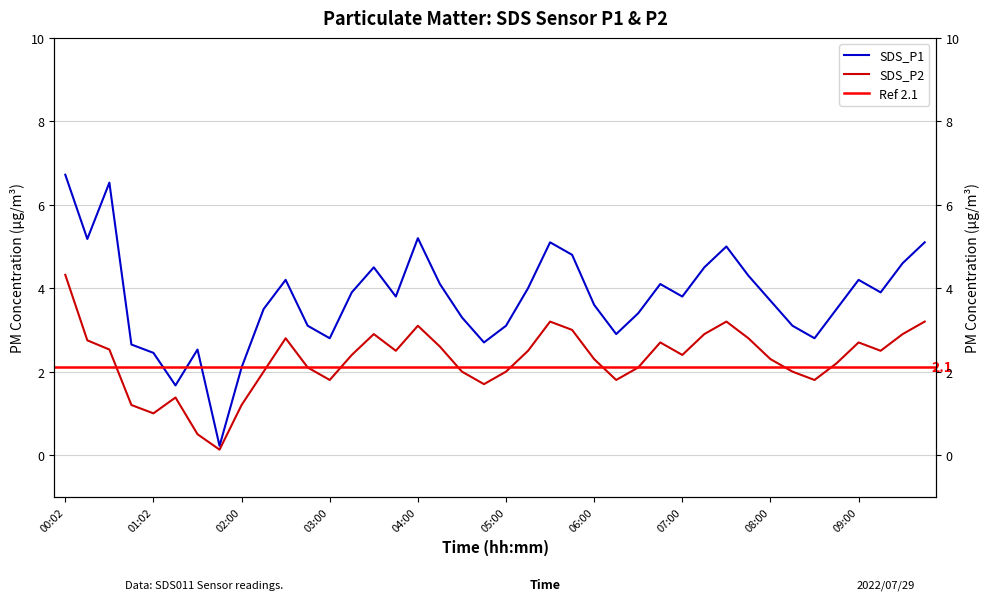

At which category does SDS_P1 reach its first local peak?

00:32